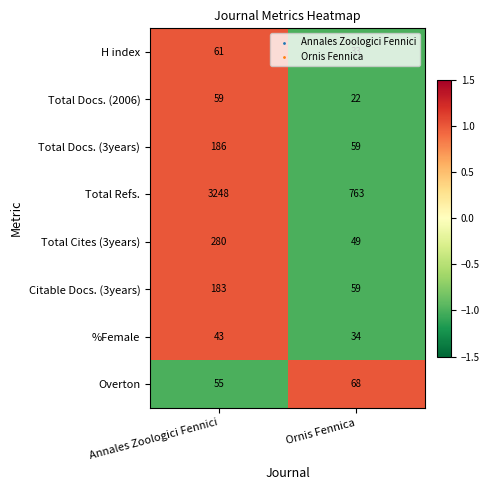

At Annales Zoologici Fennici, list the series in order from smallest to largest.

%Female, Overton, Total Docs. (2006), H index, Citable Docs. (3years), Total Docs. (3years), Total Cites (3years), Total Refs.